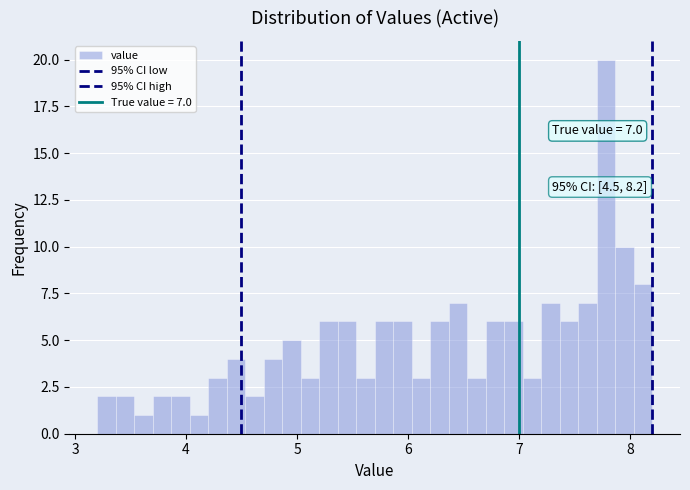

Read against the x-axis, roughly where is the centre of the tallest bar?

7.8